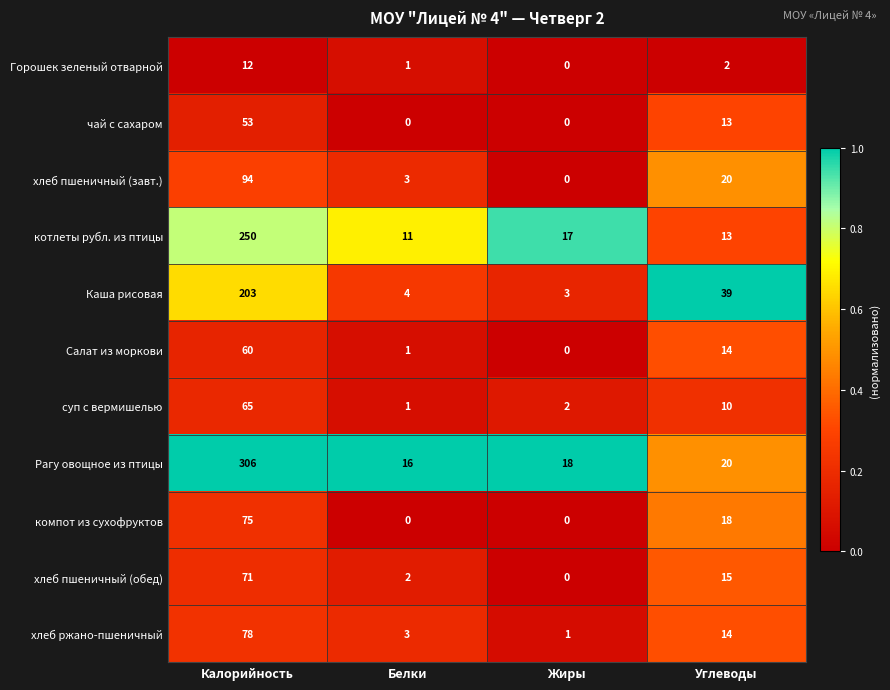

Where is компот из сухофруктов nearest to the value 37?

Углеводы